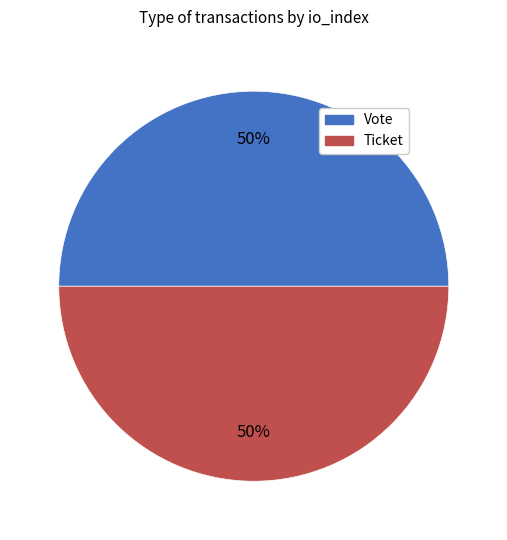

Is the sum of Vote and Ticket greater than half?

Yes